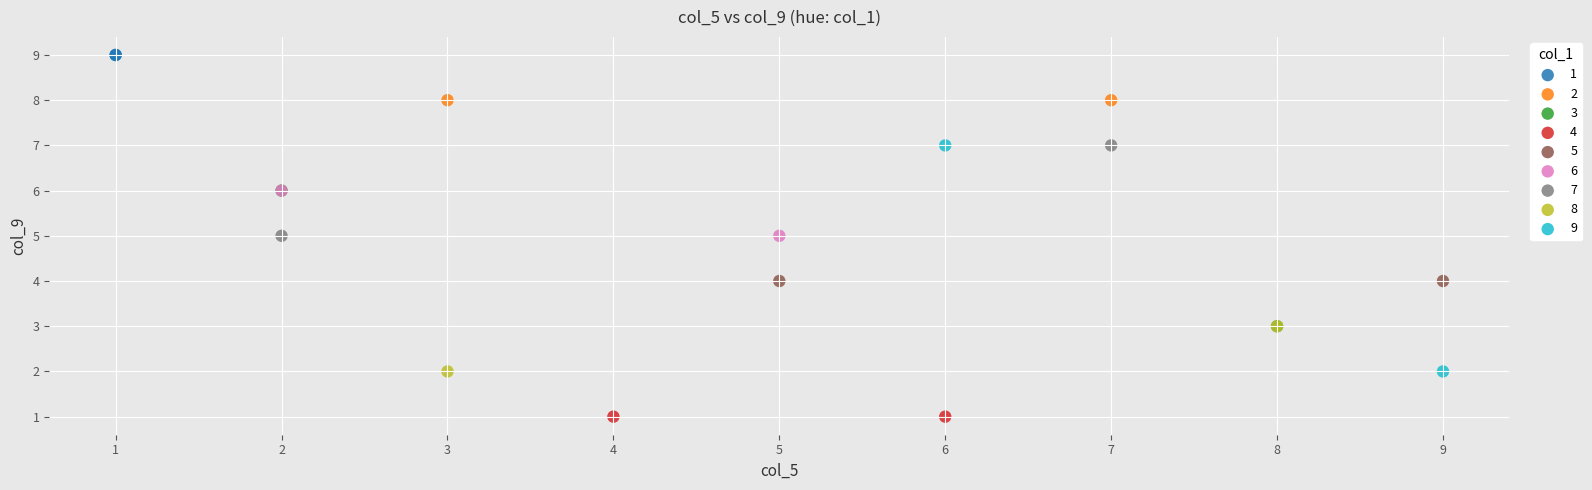

What are all the series names shown in the legend?

1, 2, 3, 4, 5, 6, 7, 8, 9